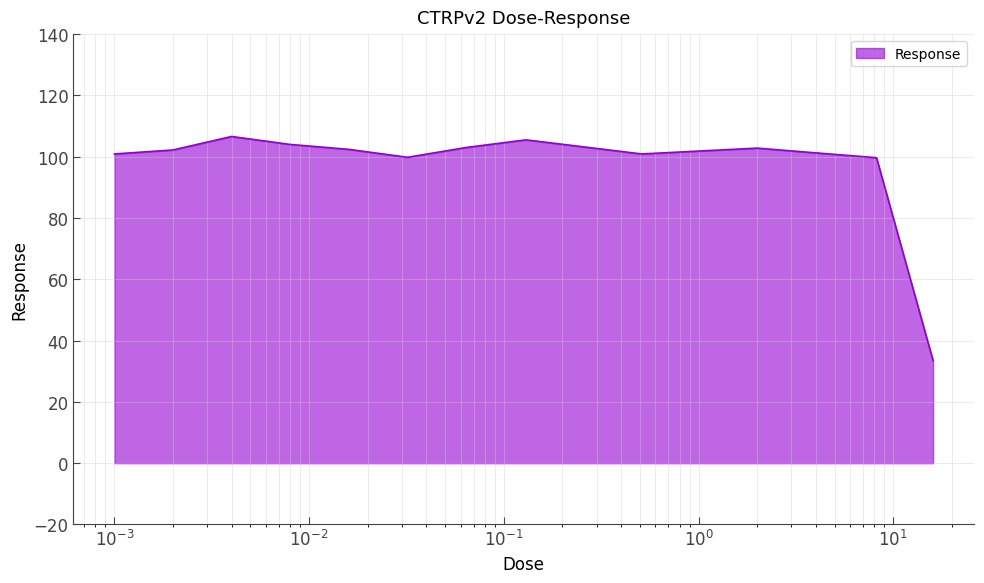

What is the minimum value shown in the chart?

33.5